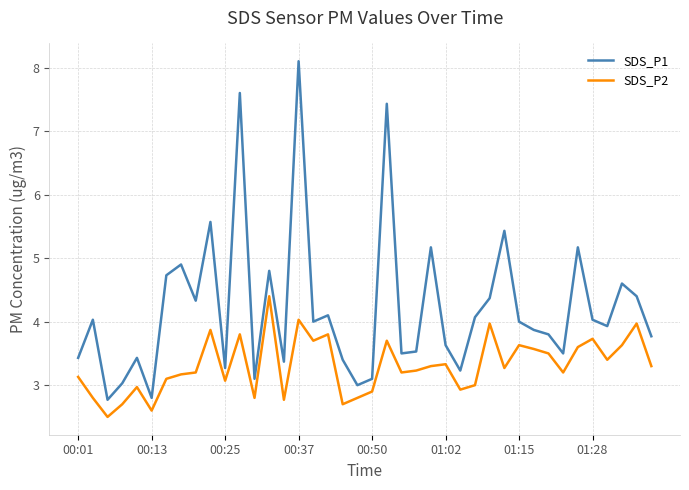

What is the difference between the maximum and minimum values in the SDS_P1 series?

5.3